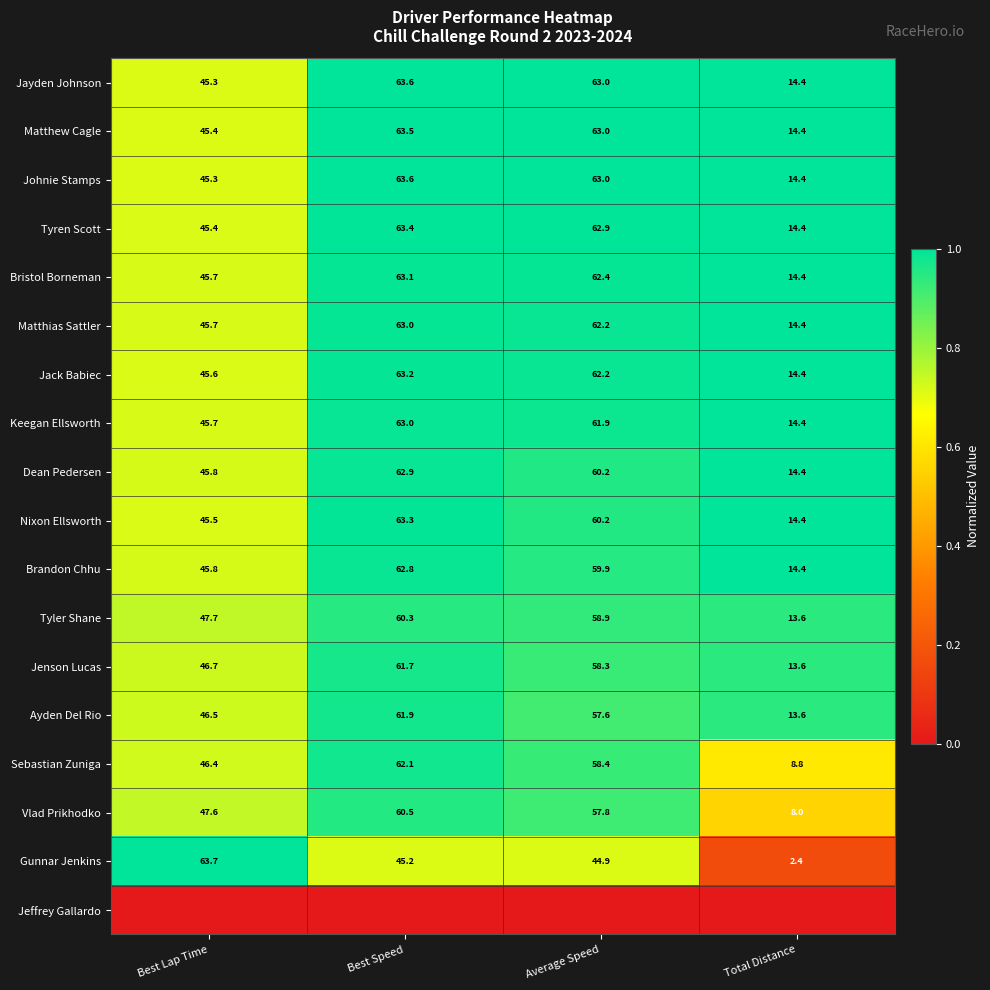

How many distinct data groups are displayed?

18